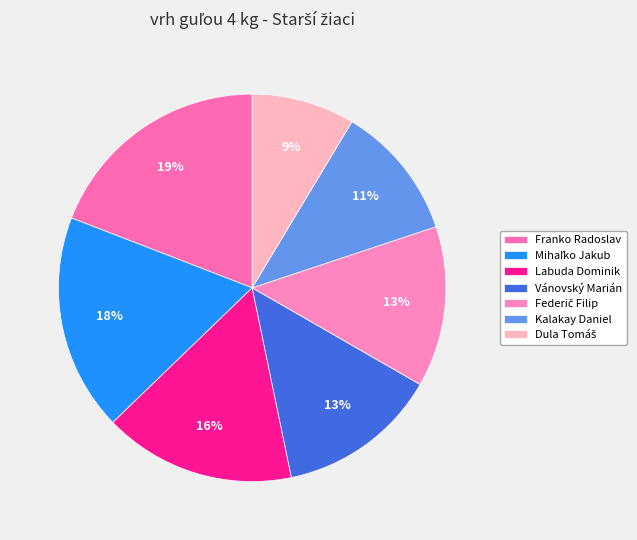

How many slices are in this pie chart?

7